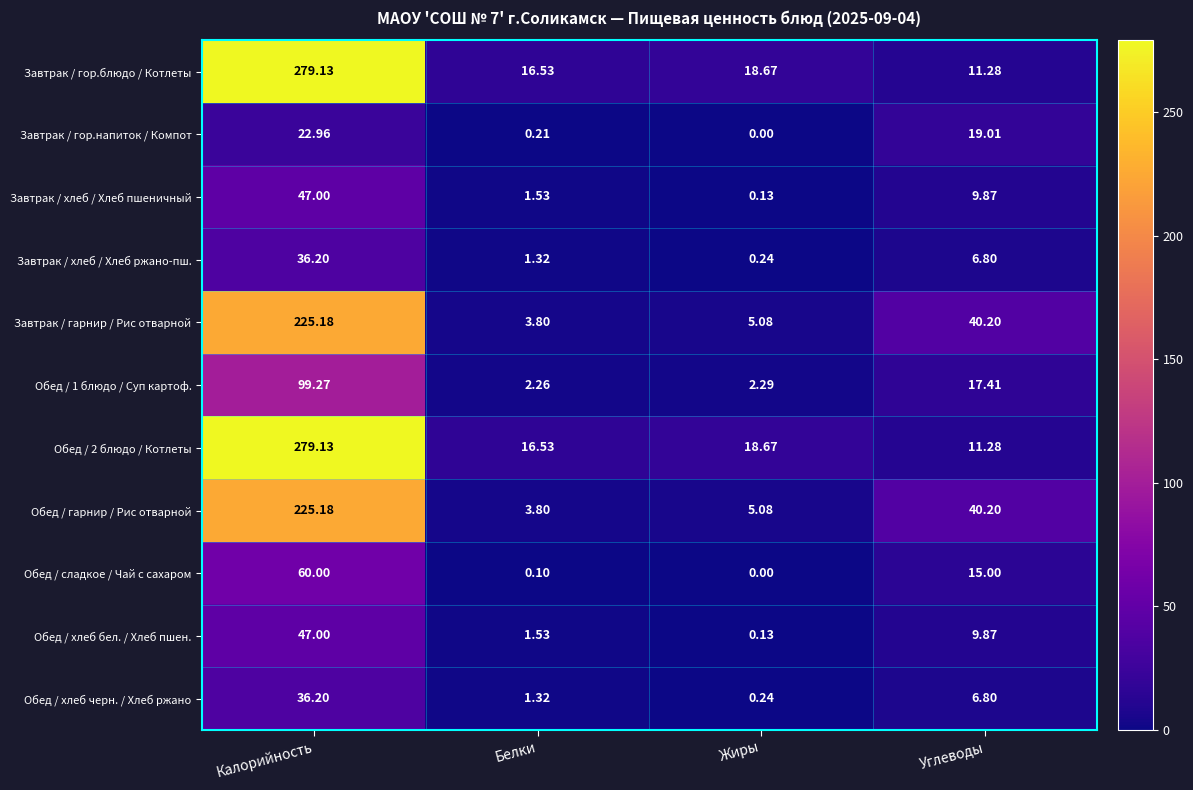

At which label does Завтрак / гарнир / Рис отварной first exceed 40?

Калорийность